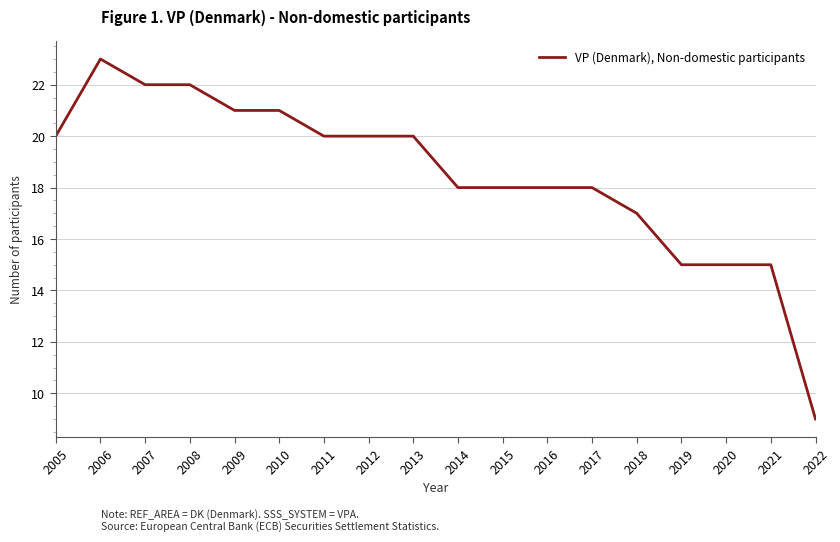

What is the maximum value shown in the chart?

23